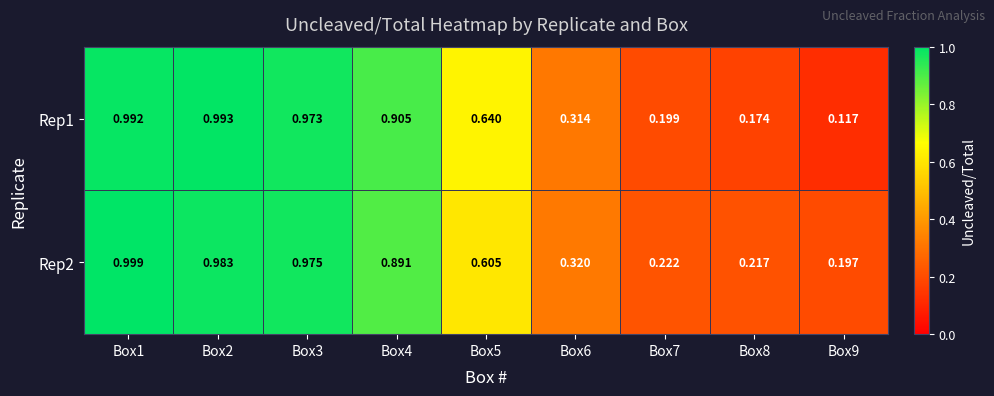

Is the value of Rep1 at Box9 greater than the value of Rep2 at Box4?

No